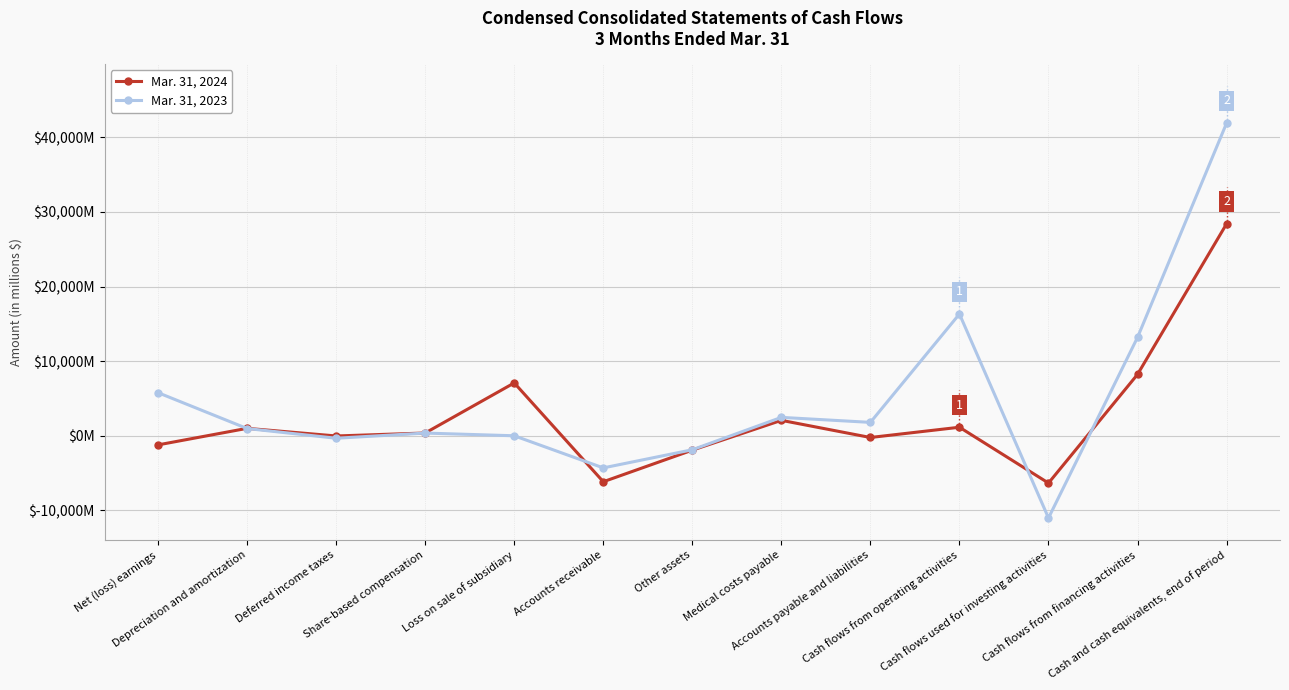

Does the chart have visible grid lines?

Yes